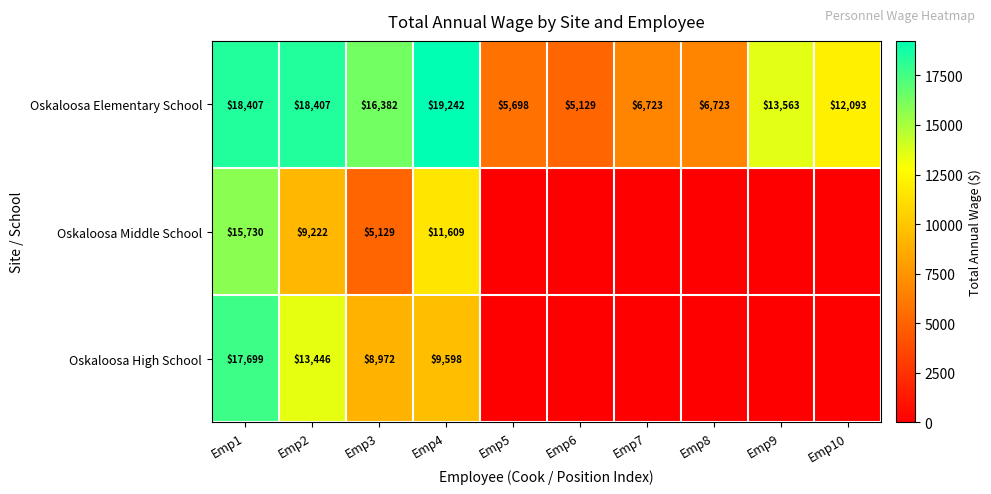

Which category has the lowest value across all series?

Emp5